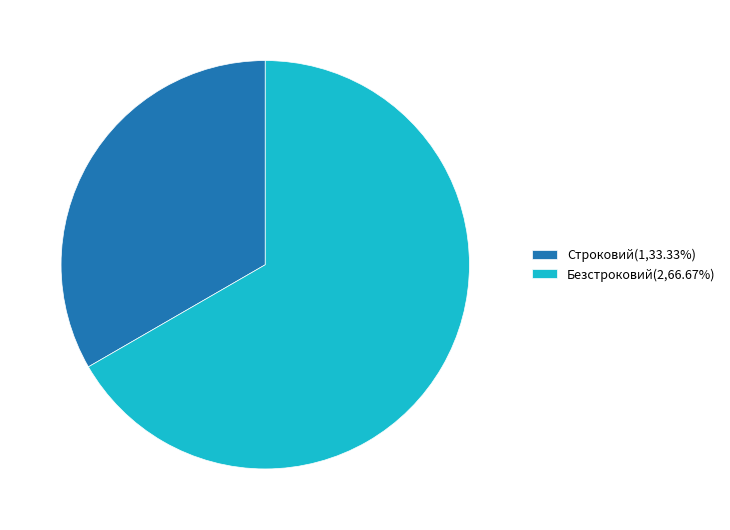

What is the ratio of the value at Безстроковий(2,66.67%) to the value at Строковий(1,33.33%)?

2.0